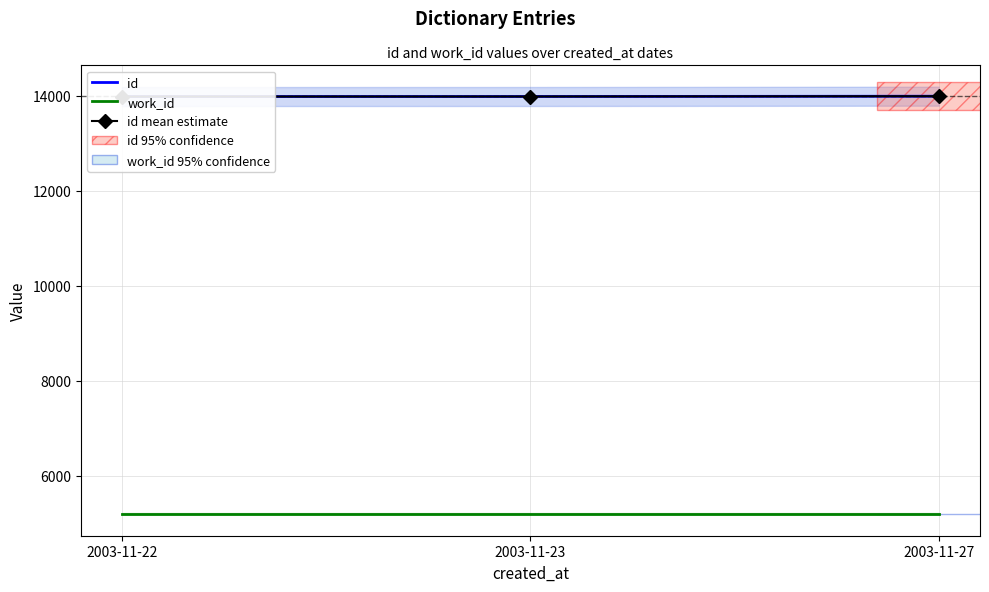

What is the difference between the maximum and minimum values in the id series?

7